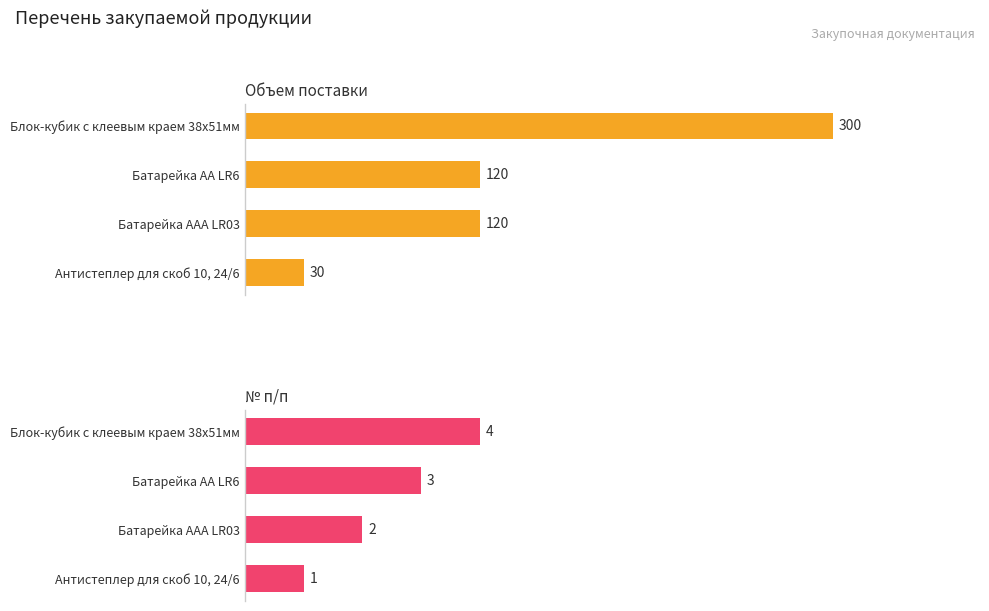

Rank the series by their maximum value, from highest to lowest.

Объем поставки, № п/п